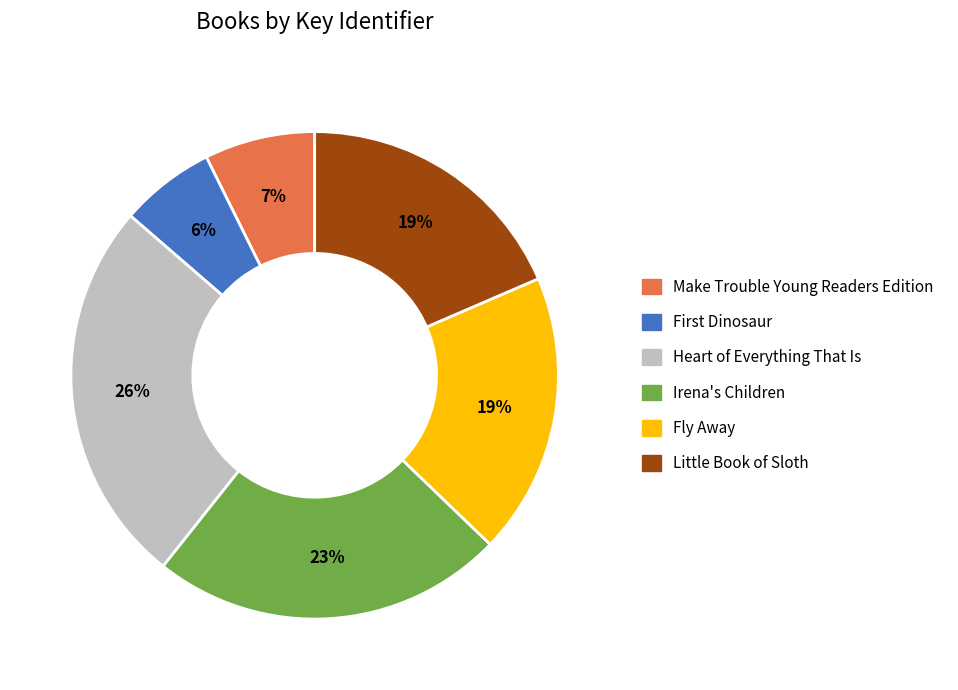

Is the sum of Irena's Children and Little Book of Sloth greater than half?

No